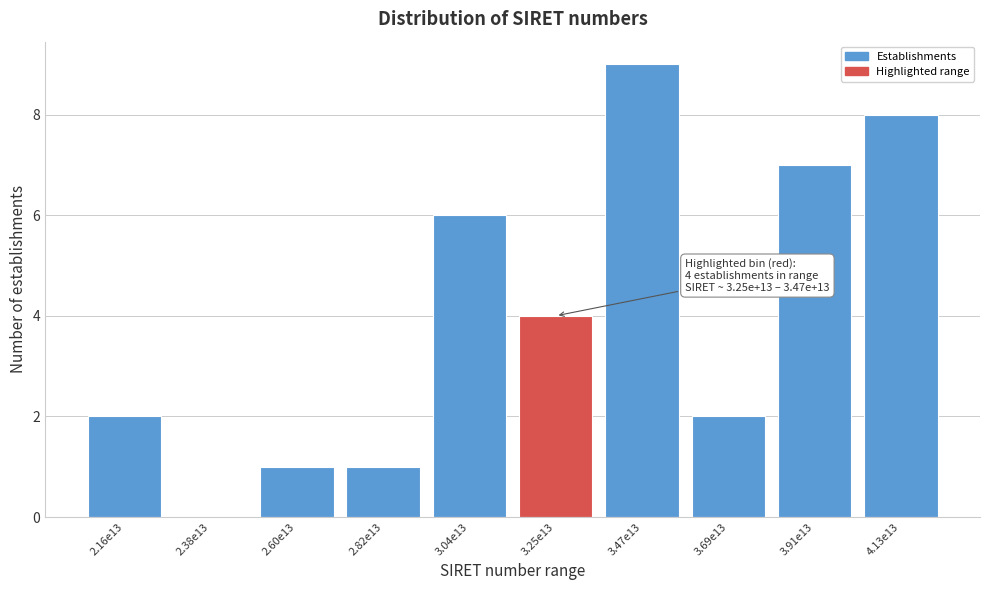

Reading right to left, transcribe all the data shown in this chart.

4.13e13=8	3.91e13=7	3.69e13=2	3.47e13=9	3.25e13=4	3.04e13=6	2.82e13=1	2.60e13=1	2.38e13=0	2.16e13=2